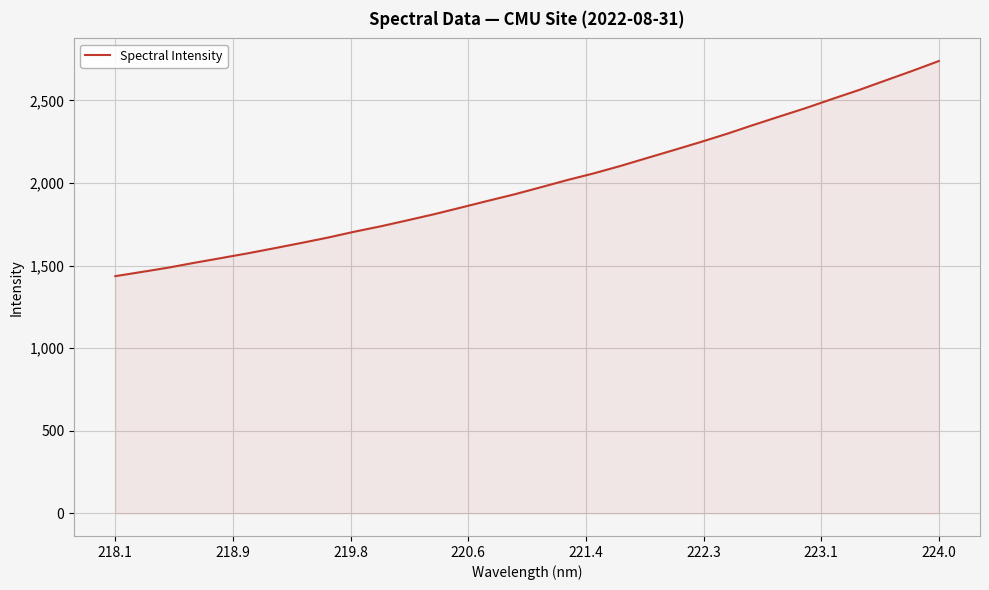

What is the difference between the maximum and minimum values?

1302.4